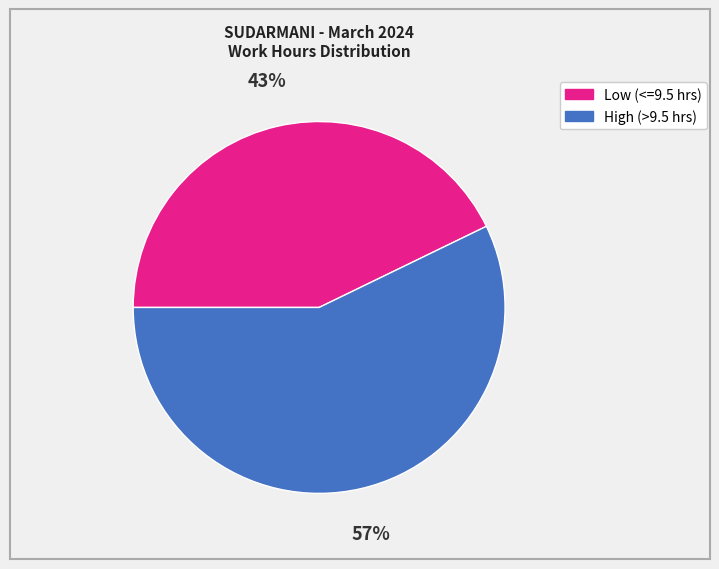

Is there any slice that represents more than half of the pie?

Yes